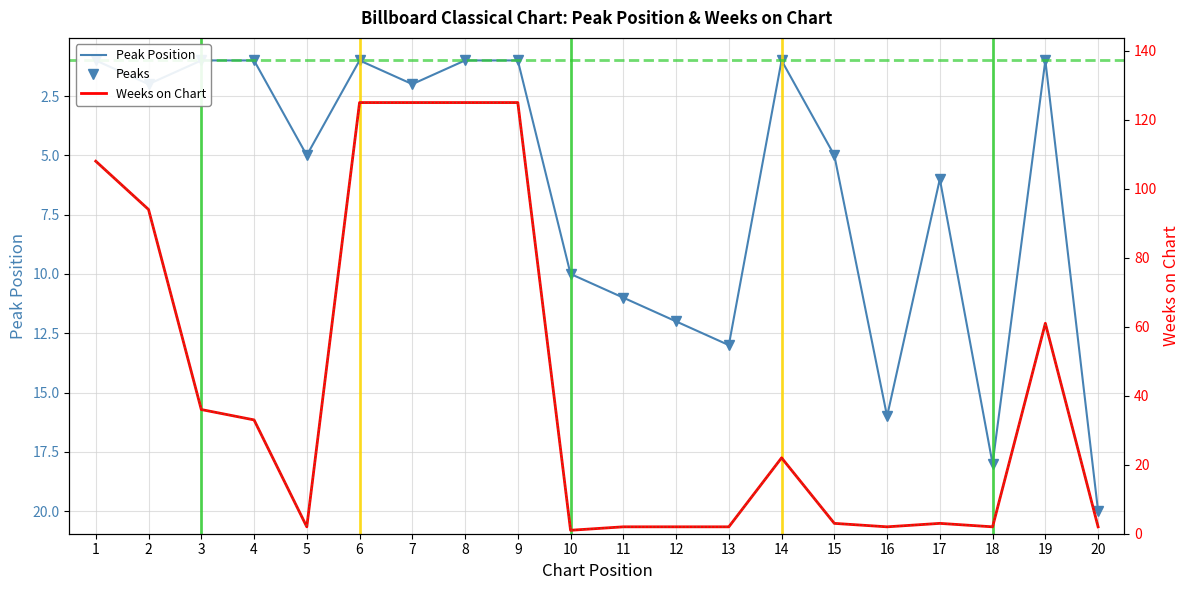

Which has a higher value, 16 or 1?

16